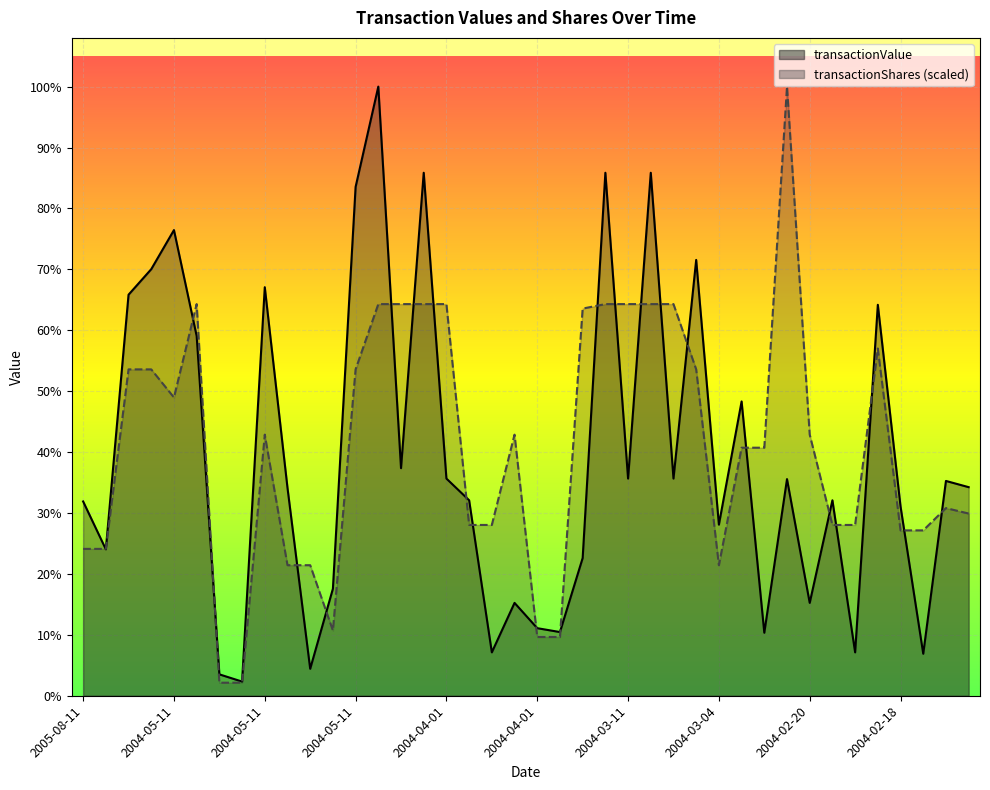

What is the minimum value for transactionShares?

13122.9